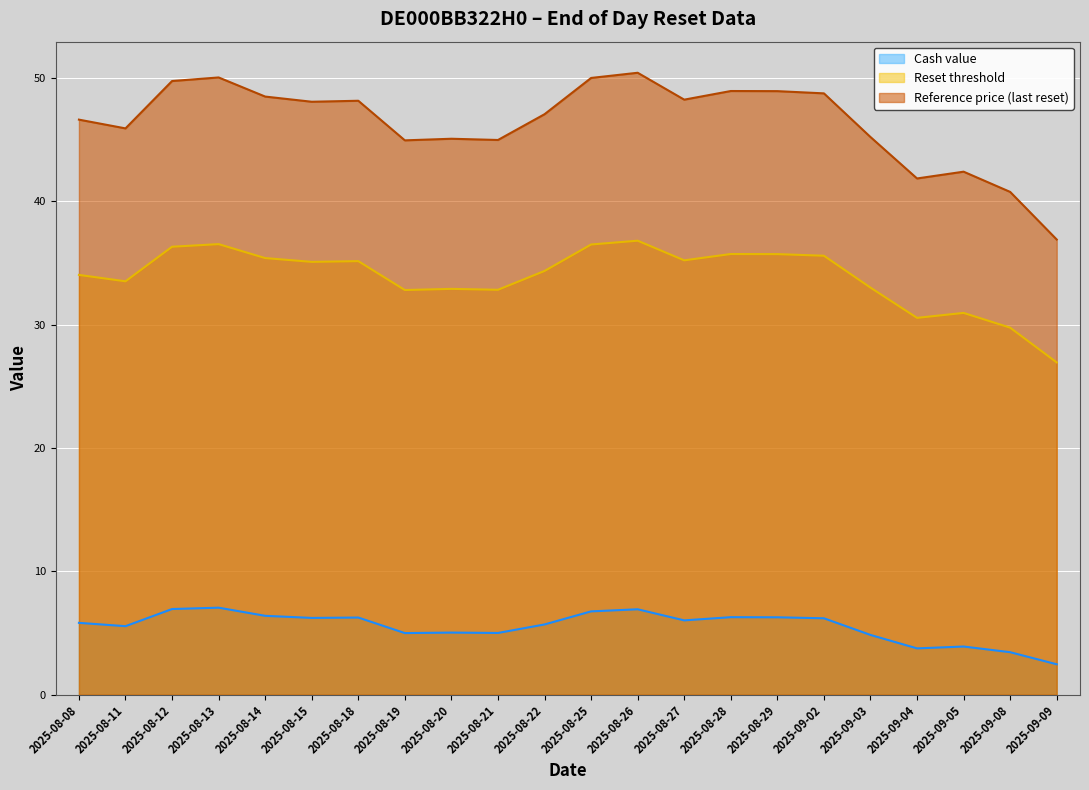

How many data points in Reset threshold are above 35?

11